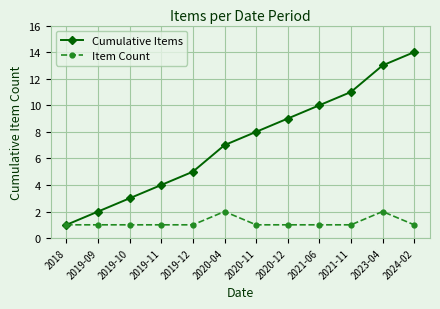

What is the spread (max minus min) of values at 2019-11?

3